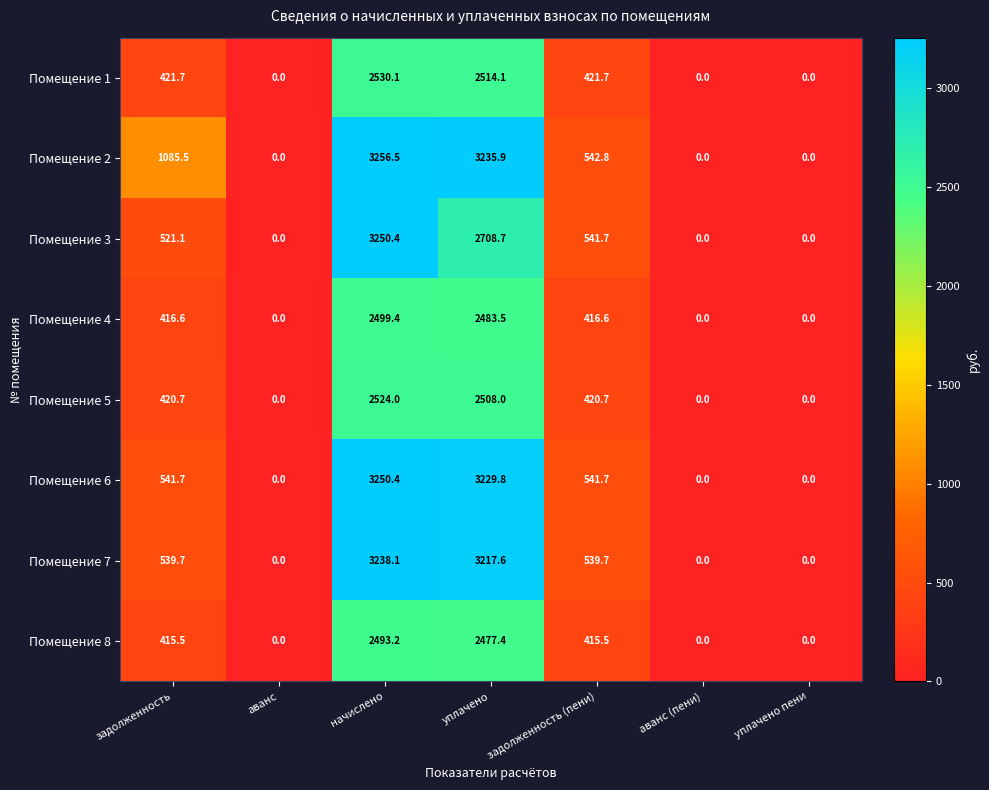

True or false: Помещение 7 has a value of 0.0 at уплачено пени.

True